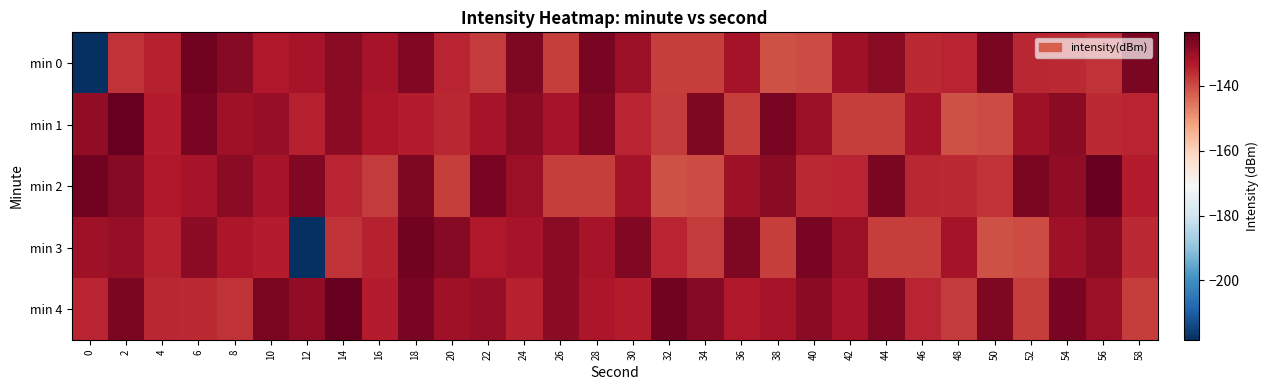

Reading left to right, extract all data points from this chart.

min 0: 0=-218.3	2=-136.8	4=-134.5	6=-125.0	8=-127.7	10=-133.0	12=-131.7	14=-128.0	16=-131.9	18=-127.1	20=-134.6	22=-137.9	24=-126.5	26=-138.2	28=-125.7	30=-130.2	32=-138.2	34=-138.1	36=-131.4	38=-140.7	40=-140.1	42=-130.6	44=-128.2	46=-135.5	48=-134.7	50=-126.3	52=-135.2	54=-135.7	56=-136.8	58=-126.3
min 1: 0=-128.8	2=-123.5	4=-133.8	6=-125.9	8=-130.7	10=-129.6	12=-134.4	14=-128.4	16=-132.6	18=-133.7	20=-135.2	22=-131.7	24=-128.0	26=-131.9	28=-127.1	30=-134.6	32=-137.9	34=-126.5	36=-138.2	38=-125.7	40=-130.2	42=-138.2	44=-138.1	46=-131.4	48=-140.7	50=-140.1	52=-130.6	54=-128.2	56=-135.5	58=-134.7
min 2: 0=-125.0	2=-127.7	4=-133.0	6=-131.7	8=-128.0	10=-131.9	12=-127.1	14=-134.6	16=-137.9	18=-126.5	20=-138.2	22=-125.7	24=-130.2	26=-138.2	28=-138.1	30=-131.4	32=-140.7	34=-140.1	36=-130.6	38=-128.2	40=-135.5	42=-134.7	44=-126.3	46=-135.2	48=-135.7	50=-136.8	52=-126.3	54=-128.8	56=-123.5	58=-133.8
min 3: 0=-130.7	2=-129.6	4=-134.4	6=-128.4	8=-132.6	10=-133.7	12=-218.3	14=-136.8	16=-134.5	18=-125.0	20=-127.7	22=-133.0	24=-131.7	26=-128.0	28=-131.9	30=-127.1	32=-134.6	34=-137.9	36=-126.5	38=-138.2	40=-125.7	42=-130.2	44=-138.2	46=-138.1	48=-131.4	50=-140.7	52=-140.1	54=-130.6	56=-128.2	58=-135.5
min 4: 0=-134.7	2=-126.3	4=-135.2	6=-135.7	8=-136.8	10=-126.3	12=-128.8	14=-123.5	16=-133.8	18=-125.9	20=-130.7	22=-129.6	24=-134.4	26=-128.4	28=-132.6	30=-133.7	32=-125.0	34=-127.7	36=-133.0	38=-131.7	40=-128.0	42=-131.9	44=-127.1	46=-134.6	48=-137.9	50=-126.5	52=-138.2	54=-125.7	56=-130.2	58=-138.2